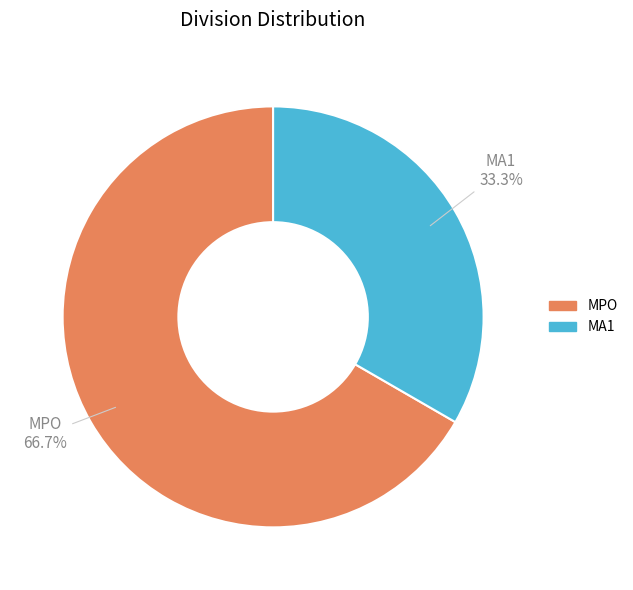

Between MPO and MA1, which is larger?

MPO